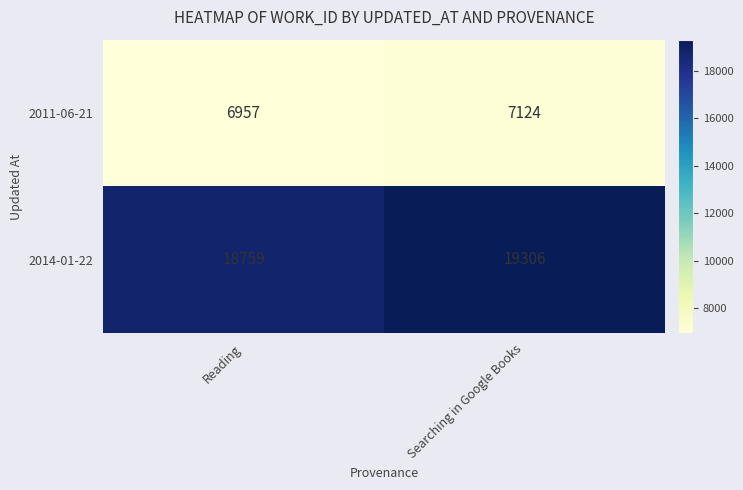

Reading right to left, what are all the values shown in this chart?

2011-06-21: 7124	6957
2014-01-22: 19306	18759